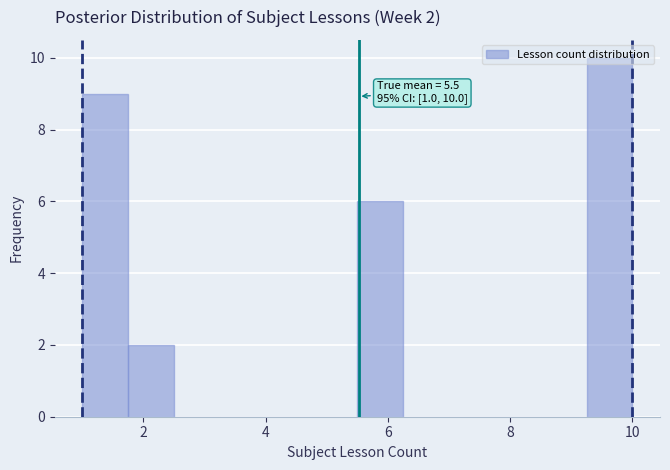

Read against the x-axis, roughly where is the centre of the tallest bar?

9.6